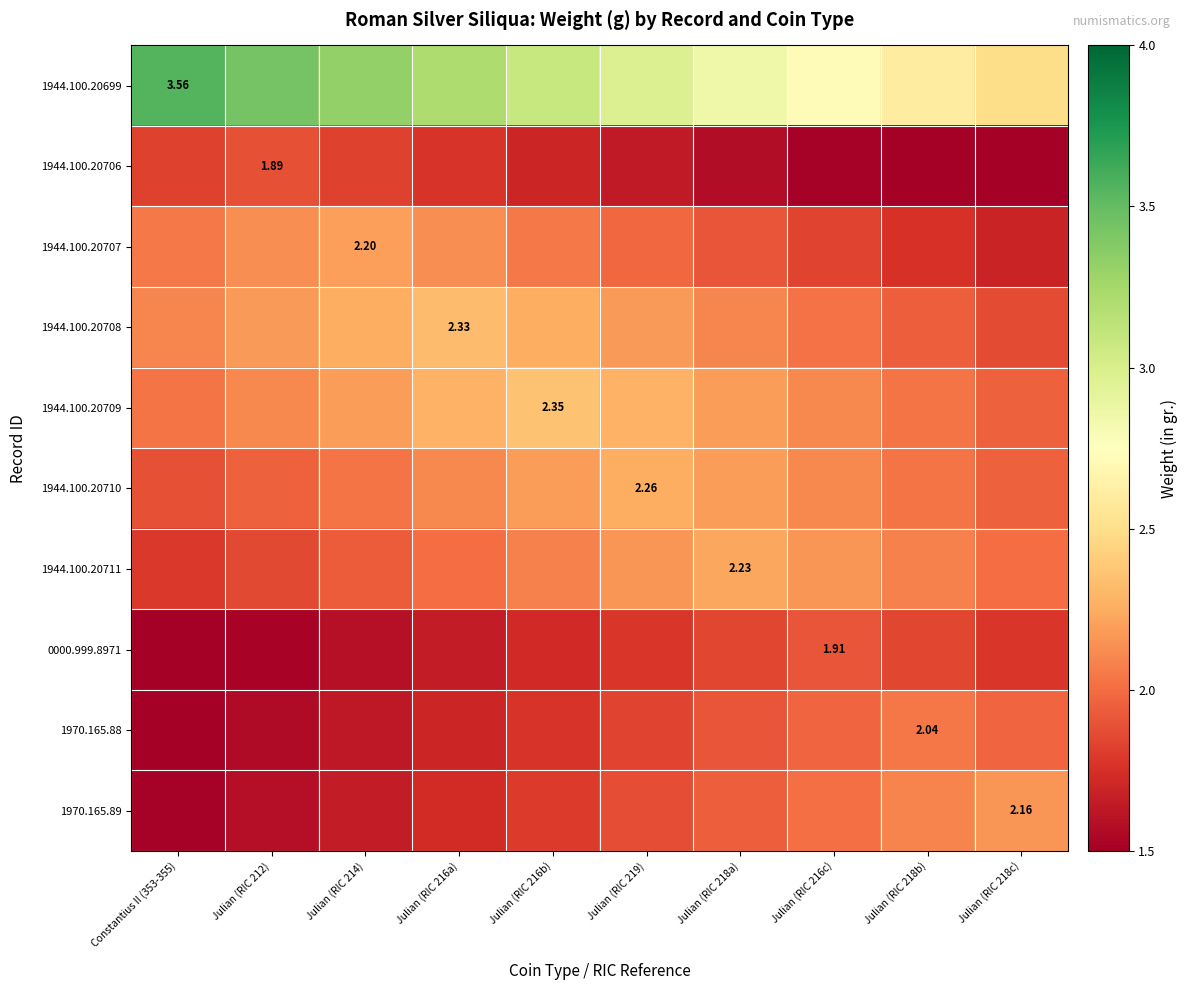

Rank the categories by 1970.165.89 value from lowest to highest.

Constantius II (353-355), Julian (RIC 212), Julian (RIC 214), Julian (RIC 216a), Julian (RIC 216b), Julian (RIC 219), Julian (RIC 218a), Julian (RIC 216c), Julian (RIC 218b), Julian (RIC 218c)